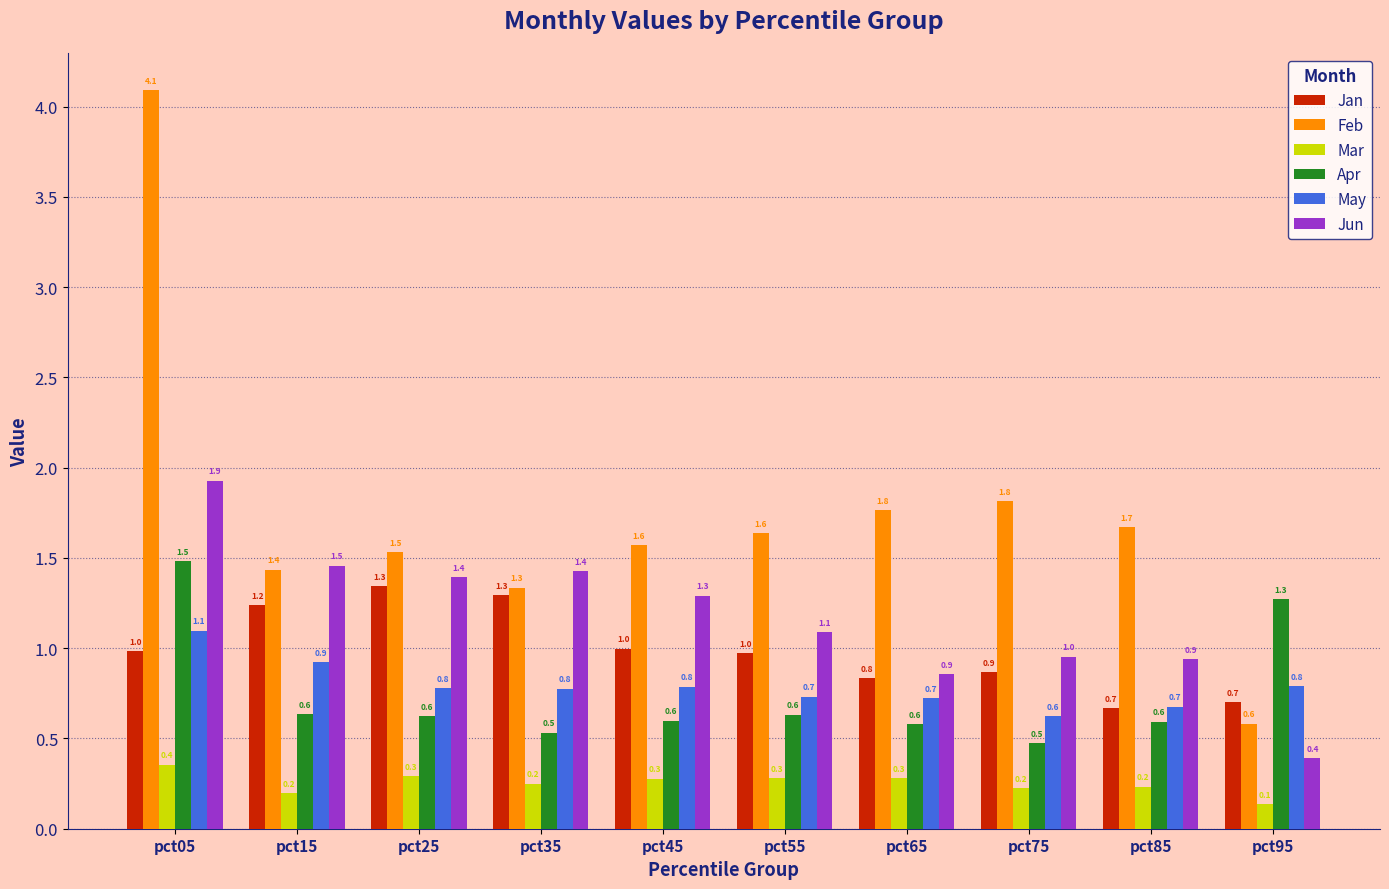

How many bars are there in each group?

6